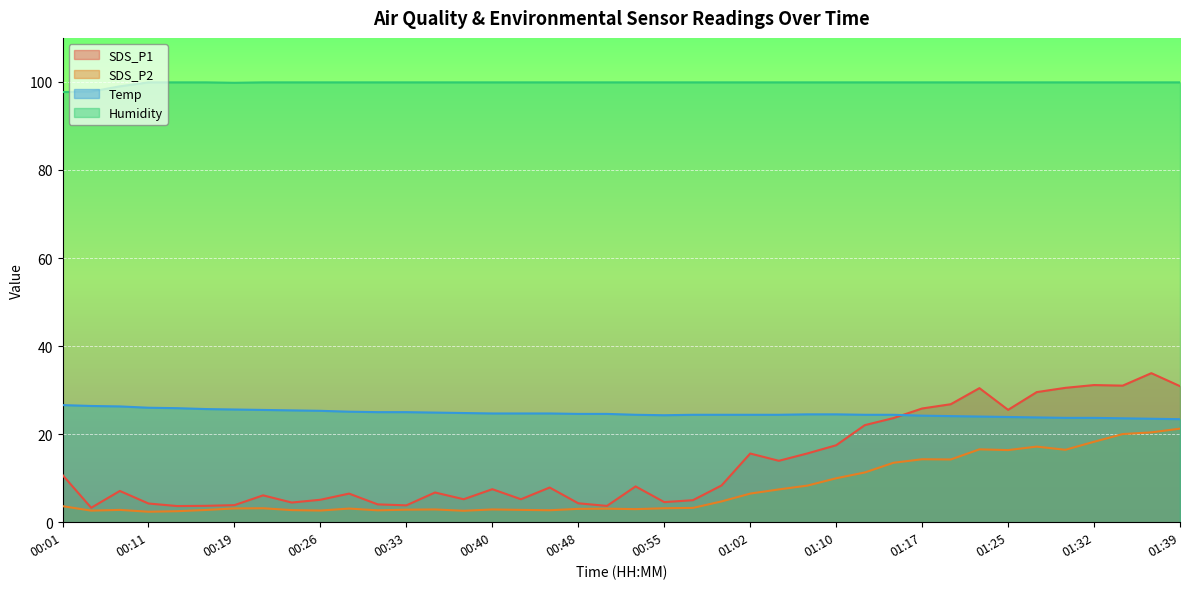

What is the maximum value shown in the chart?

99.9